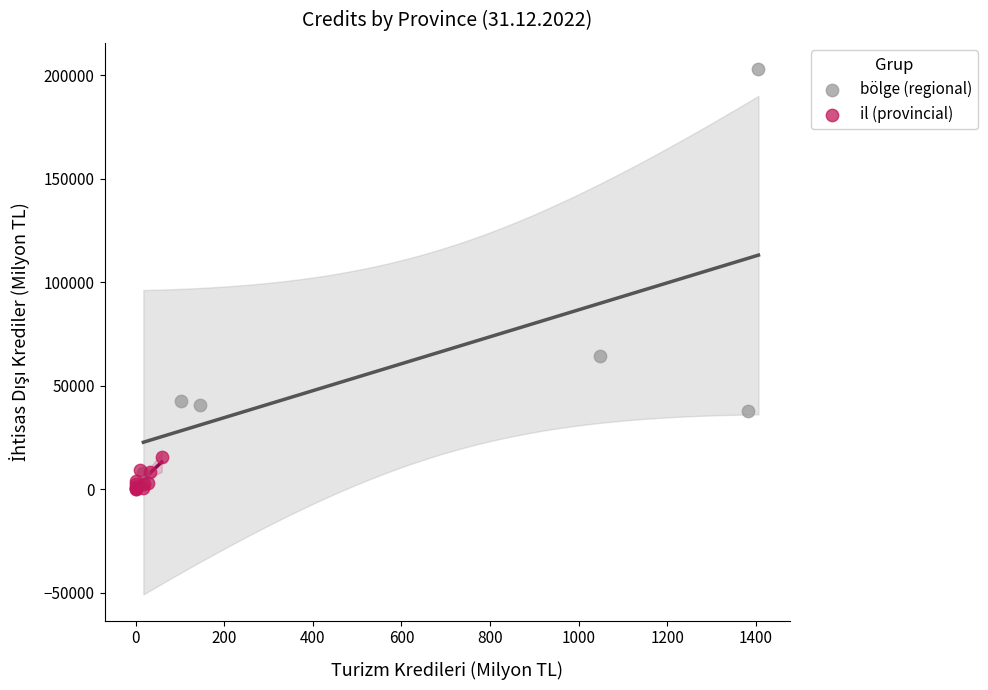

Which series has the largest Y range (max minus min)?

bölge (regional)